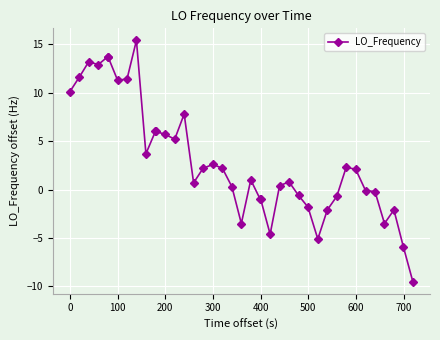

What is the sum of all values?

120.6